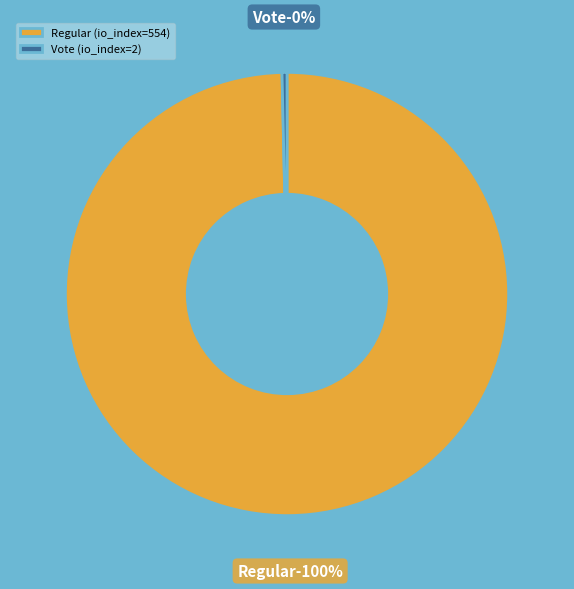

To the nearest percent, what portion does Regular (io_index=554) represent?

100%